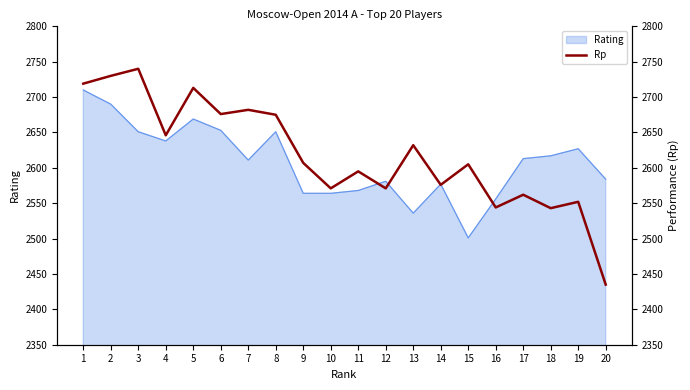

Rank the categories by value from highest to lowest.

3, 2, 1, 5, 7, 6, 8, 4, 13, 9, 15, 11, 14, 10, 12, 17, 19, 16, 18, 20